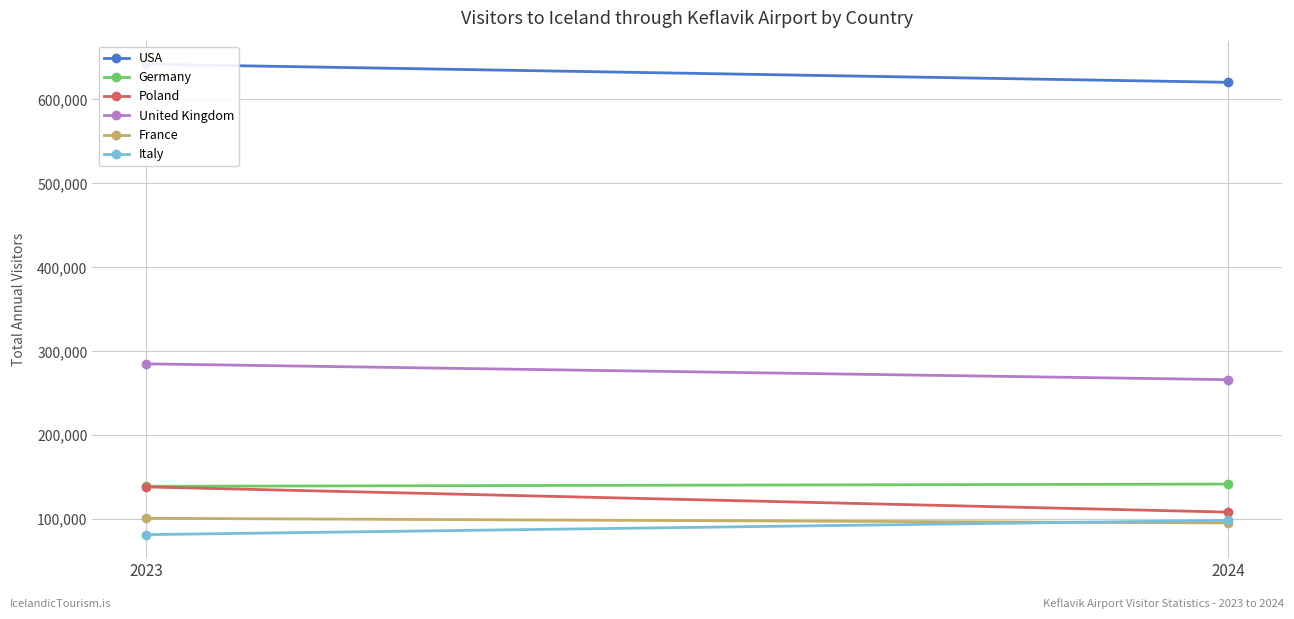

What is the spread (max minus min) of values at 2024?

524807